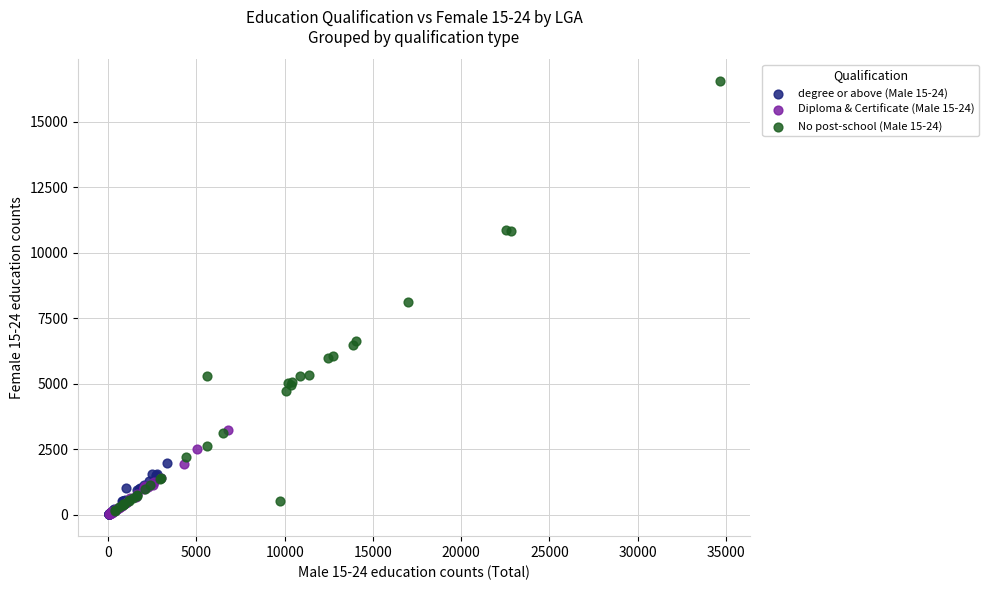

Which series has the largest Y range (max minus min)?

No post-school (Male 15-24)